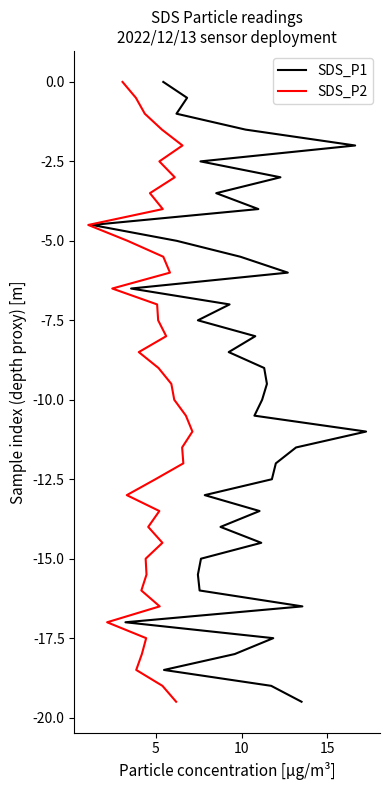

True or false: SDS_P1 and SDS_P2 intersect in this chart.

False